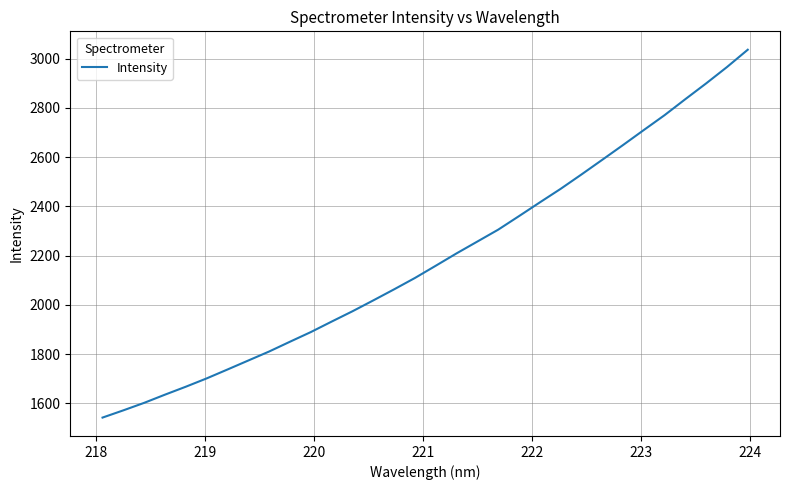

What is the smallest value displayed?

1542.2